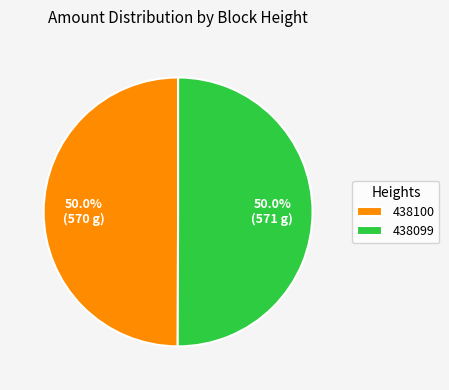

To the nearest percent, what portion does 438099 represent?

50%